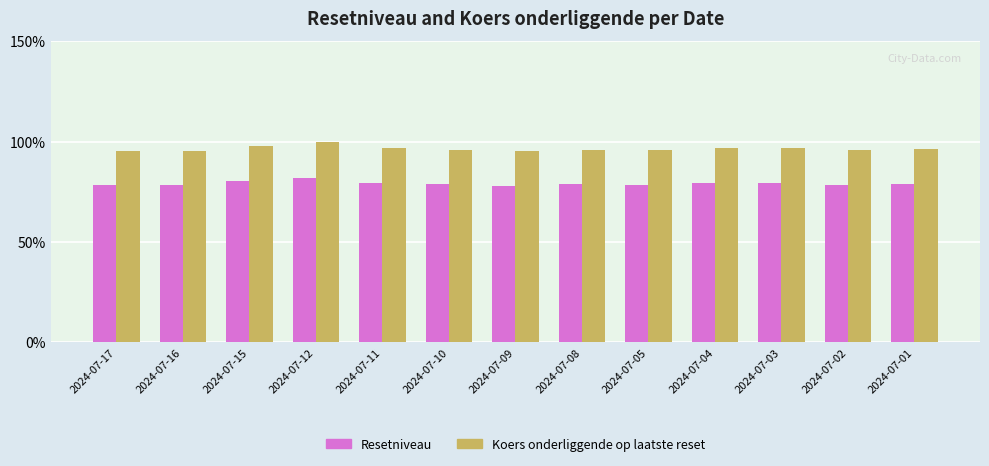

Is the value of Koers onderliggende op laatste reset at 2024-07-01 greater than the value of Resetniveau at 2024-07-16?

Yes